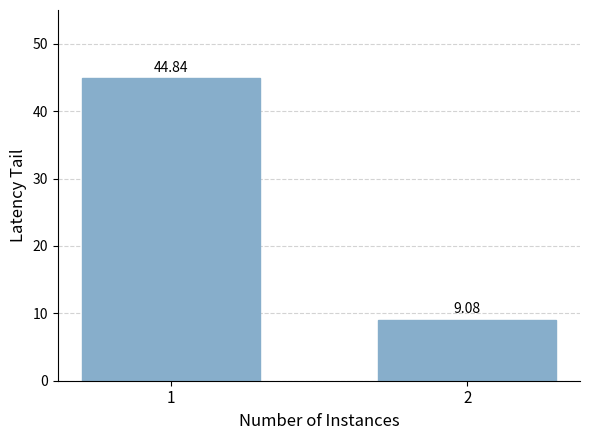

Reading left to right, list all the values displayed in this chart.

44.8	9.1